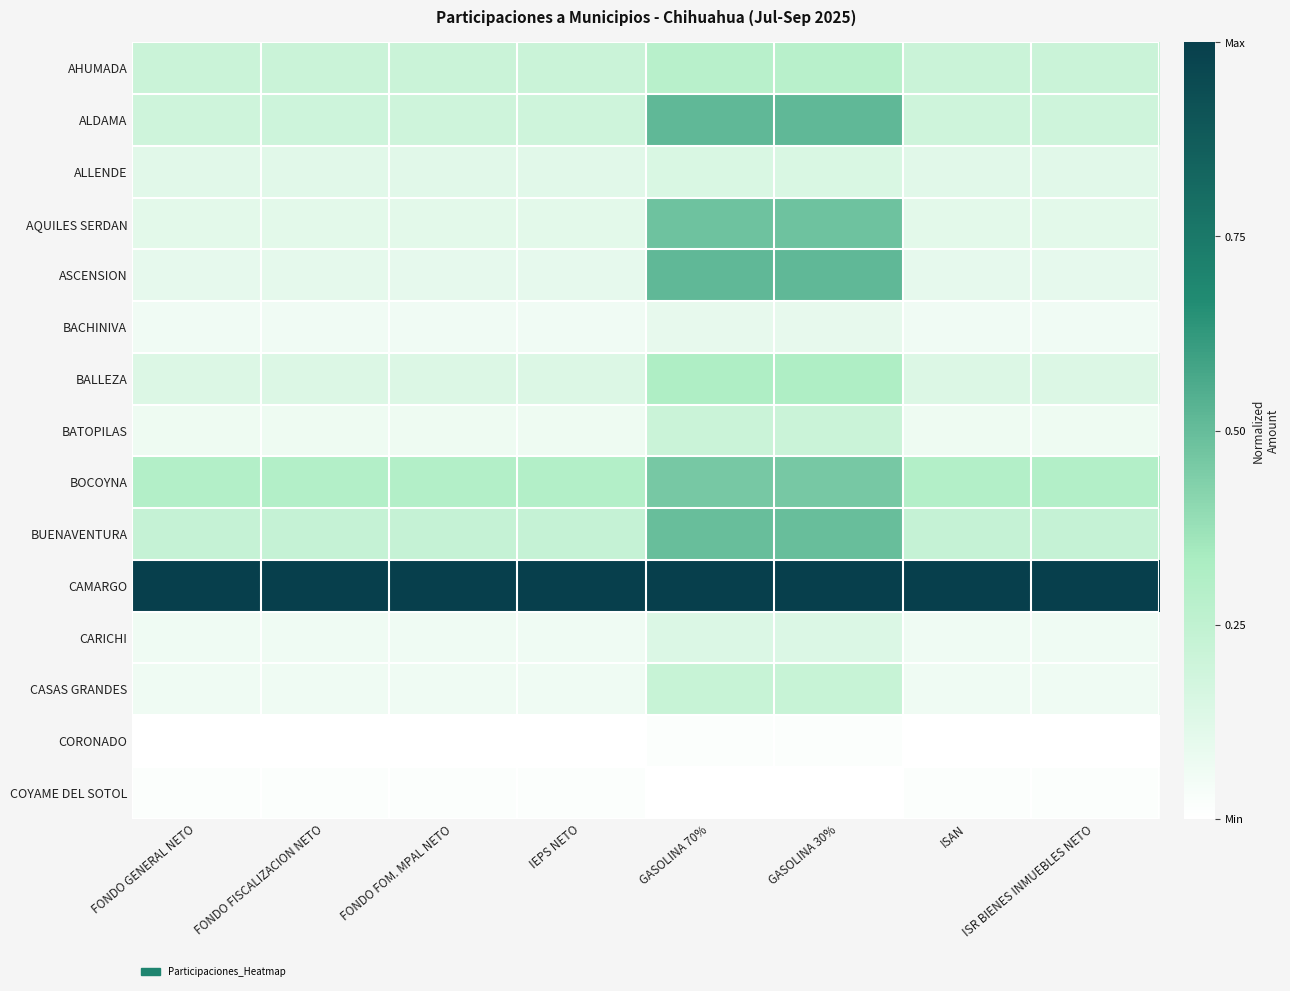

Which category has the lowest value across all series?

FONDO GENERAL NETO